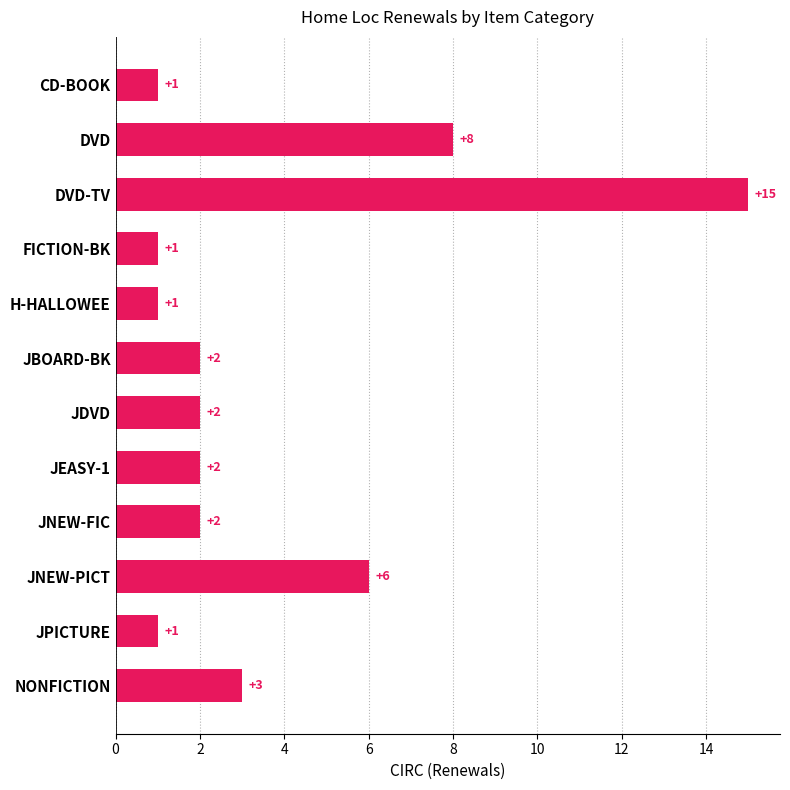

What is the sum of all values?

44